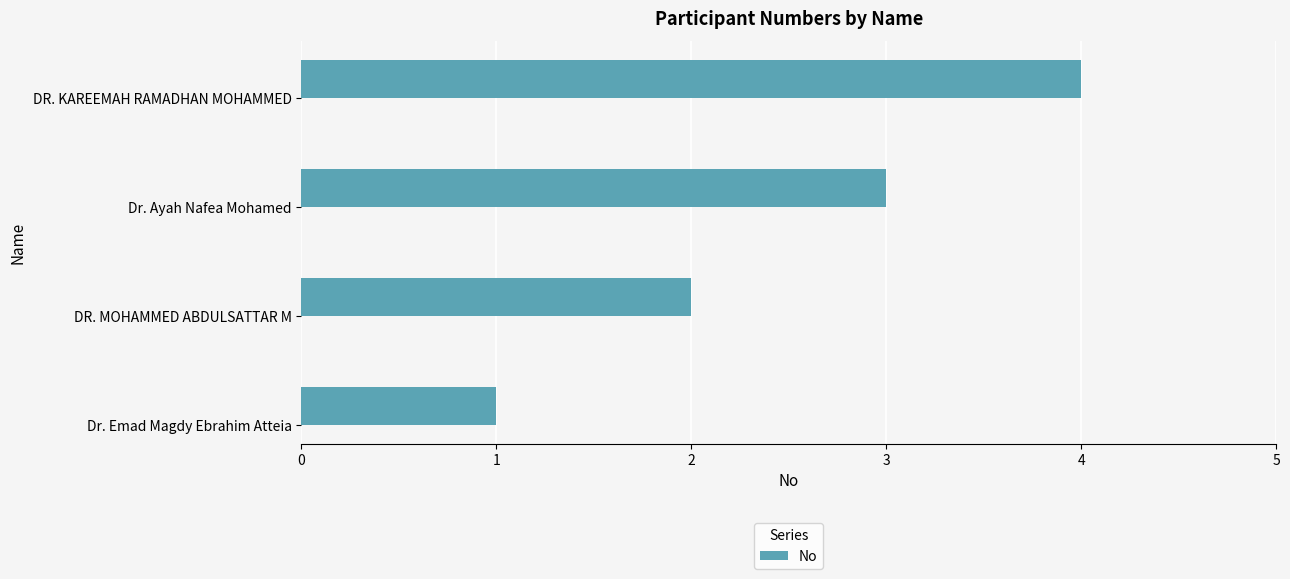

Between DR. KAREEMAH RAMADHAN MOHAMMED and DR. MOHAMMED ABDULSATTAR M, which is larger?

DR. KAREEMAH RAMADHAN MOHAMMED